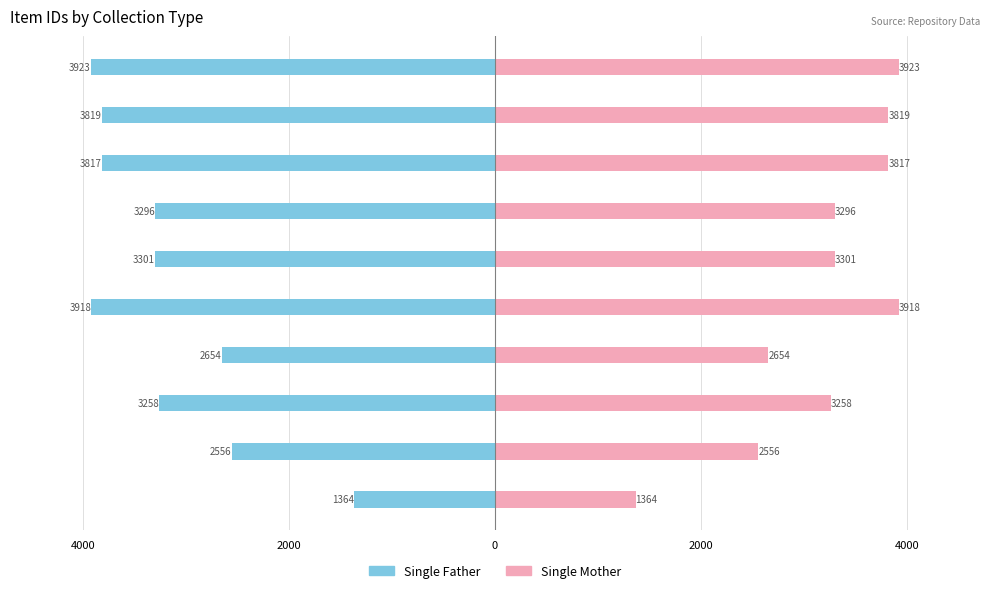

What is the difference between the Single Mother values at Prevenir a Violencia and SIDA Epidemia?

43